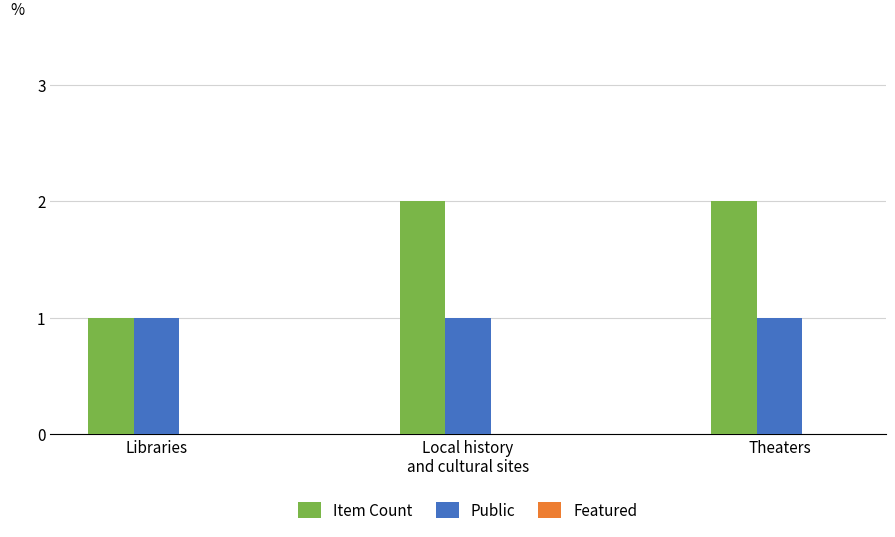

How many Item Count values are between 1 and 2?

3